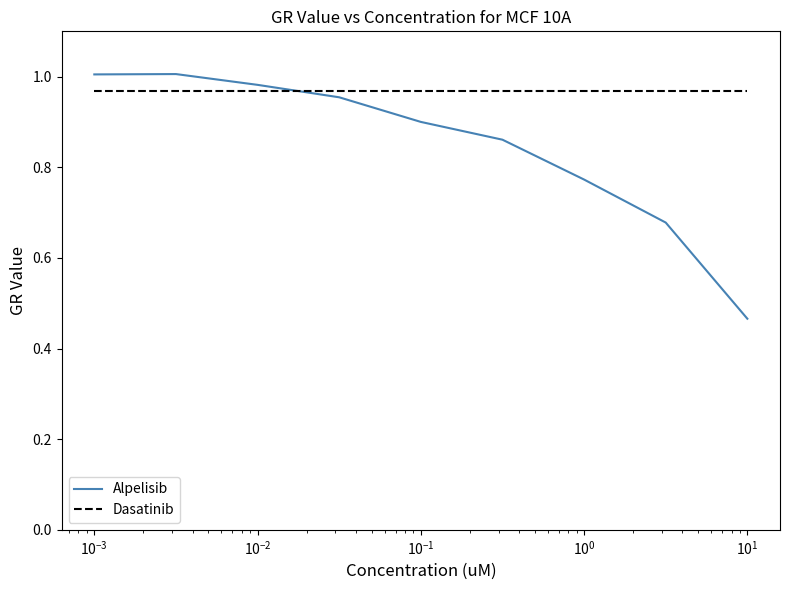

Which series has the largest total across all categories?

Dasatinib